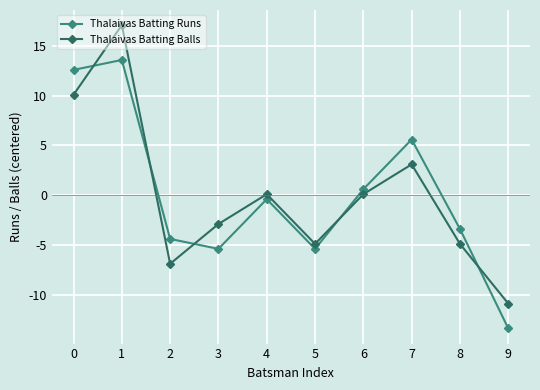

True or false: Thalaivas Batting Runs has more than 1 interior local peaks.

True